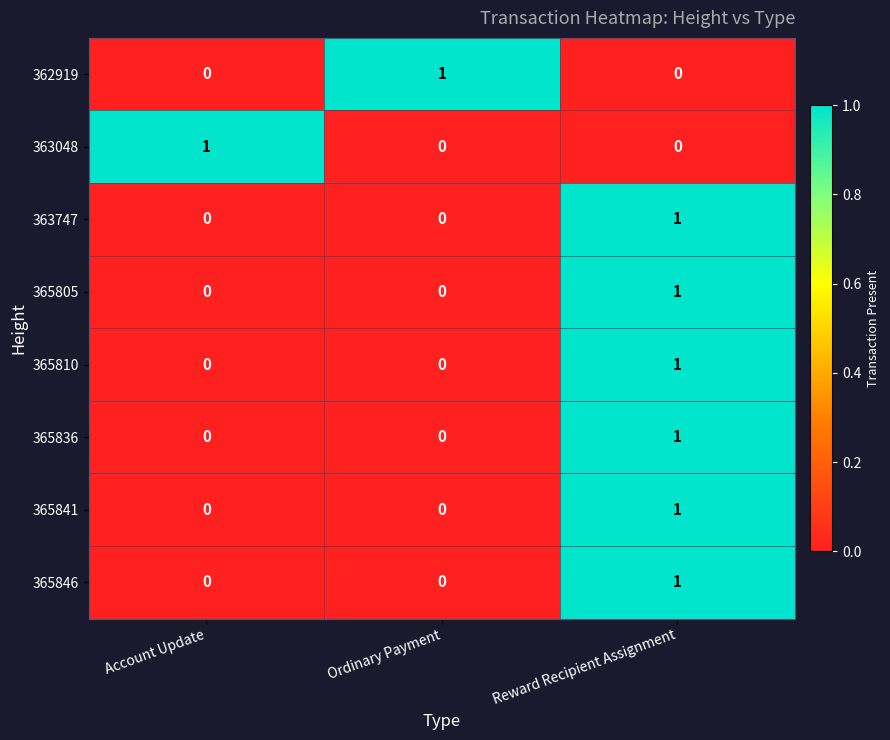

Reading left to right, what are all the values shown in this chart?

362919: 0	1	0
363048: 1	0	0
363747: 0	0	1
365805: 0	0	1
365810: 0	0	1
365836: 0	0	1
365841: 0	0	1
365846: 0	0	1